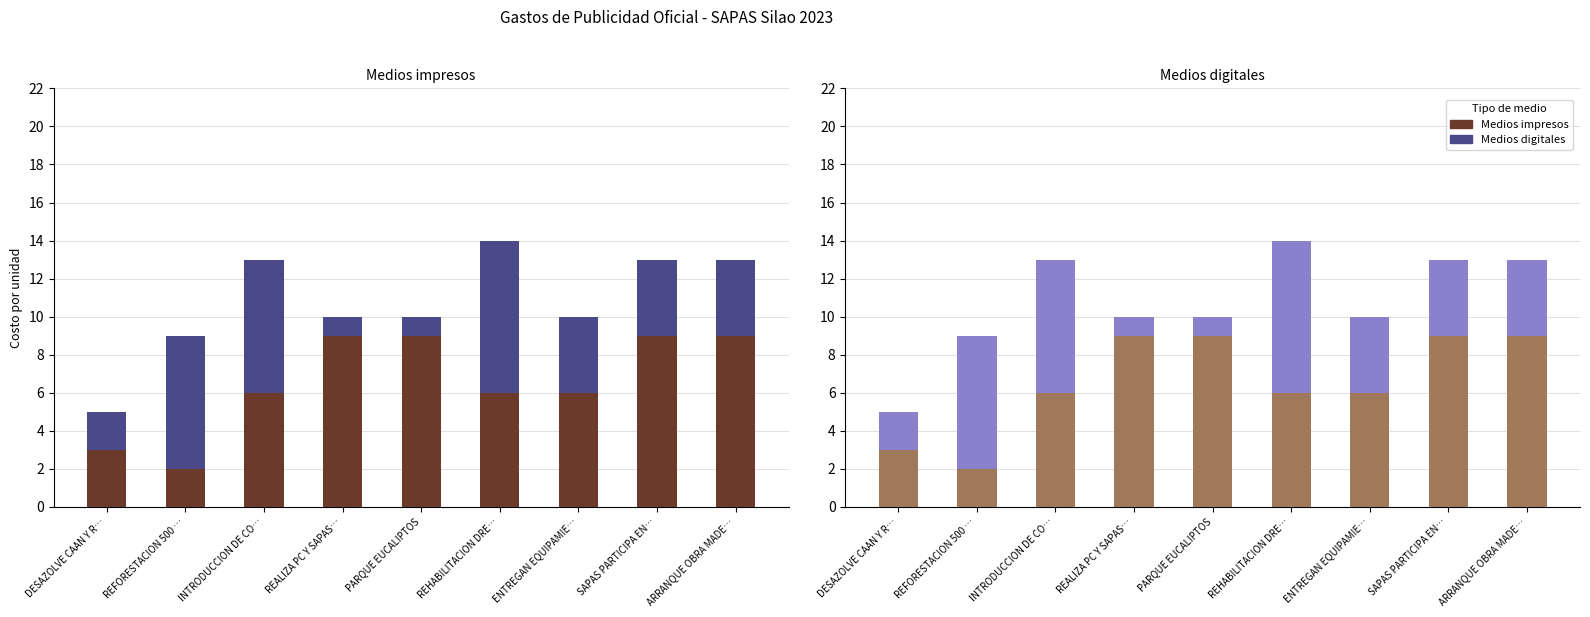

Reading left to right, transcribe all the data shown in this chart.

Medios impresos: DESAZOLVE CAAN Y R…=3	REFORESTACION 500 …=2	INTRODUCCION DE CO…=6	REALIZA PC Y SAPAS…=9	PARQUE EUCALIPTOS=9	REHABILITACION DRE…=6	ENTREGAN EQUIPAMIE…=6	SAPAS PARTICIPA EN…=9	ARRANQUE OBRA MADE…=9
Medios digitales: DESAZOLVE CAAN Y R…=2	REFORESTACION 500 …=7	INTRODUCCION DE CO…=7	REALIZA PC Y SAPAS…=1	PARQUE EUCALIPTOS=1	REHABILITACION DRE…=8	ENTREGAN EQUIPAMIE…=4	SAPAS PARTICIPA EN…=4	ARRANQUE OBRA MADE…=4